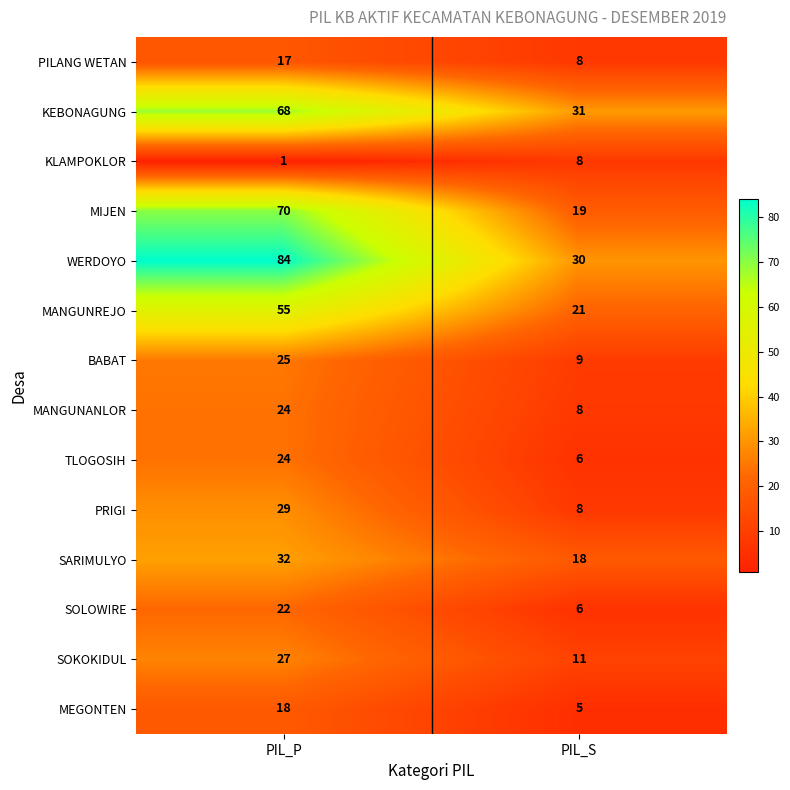

What is the approximate value of TLOGOSIH at PIL_P, to the nearest 10?

20